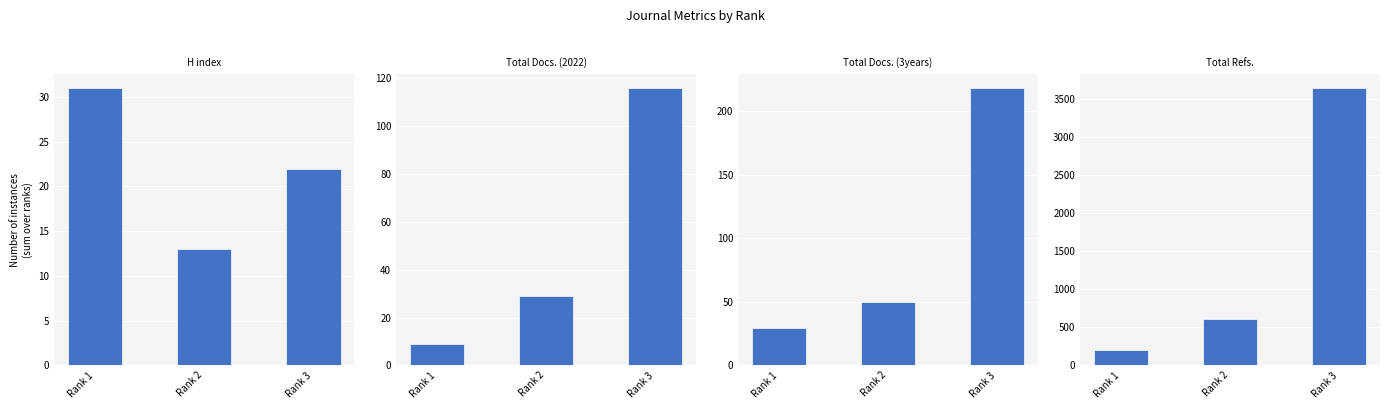

Between Rank 3 and Rank 2, which is larger?

Rank 3